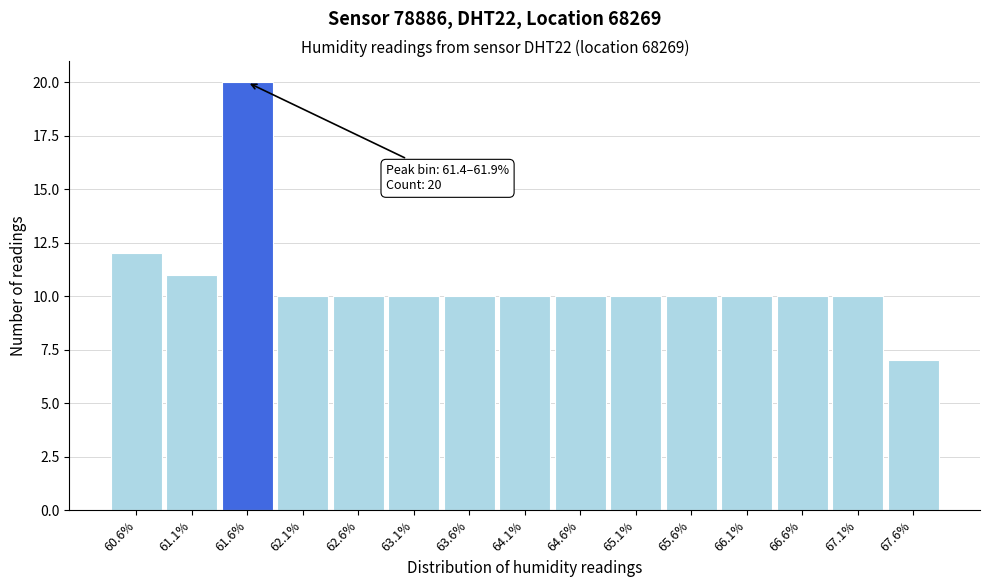

Which range on the x-axis has the tallest bar?

61.40 to 61.90